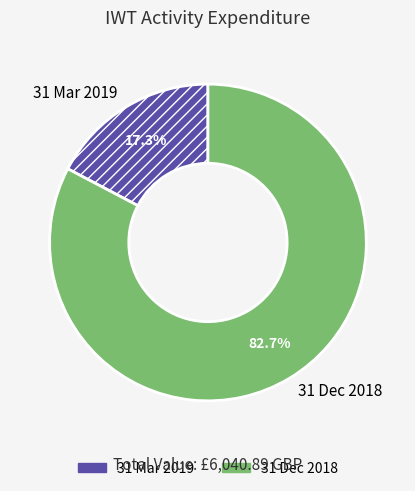

Is there a majority slice in this chart?

Yes